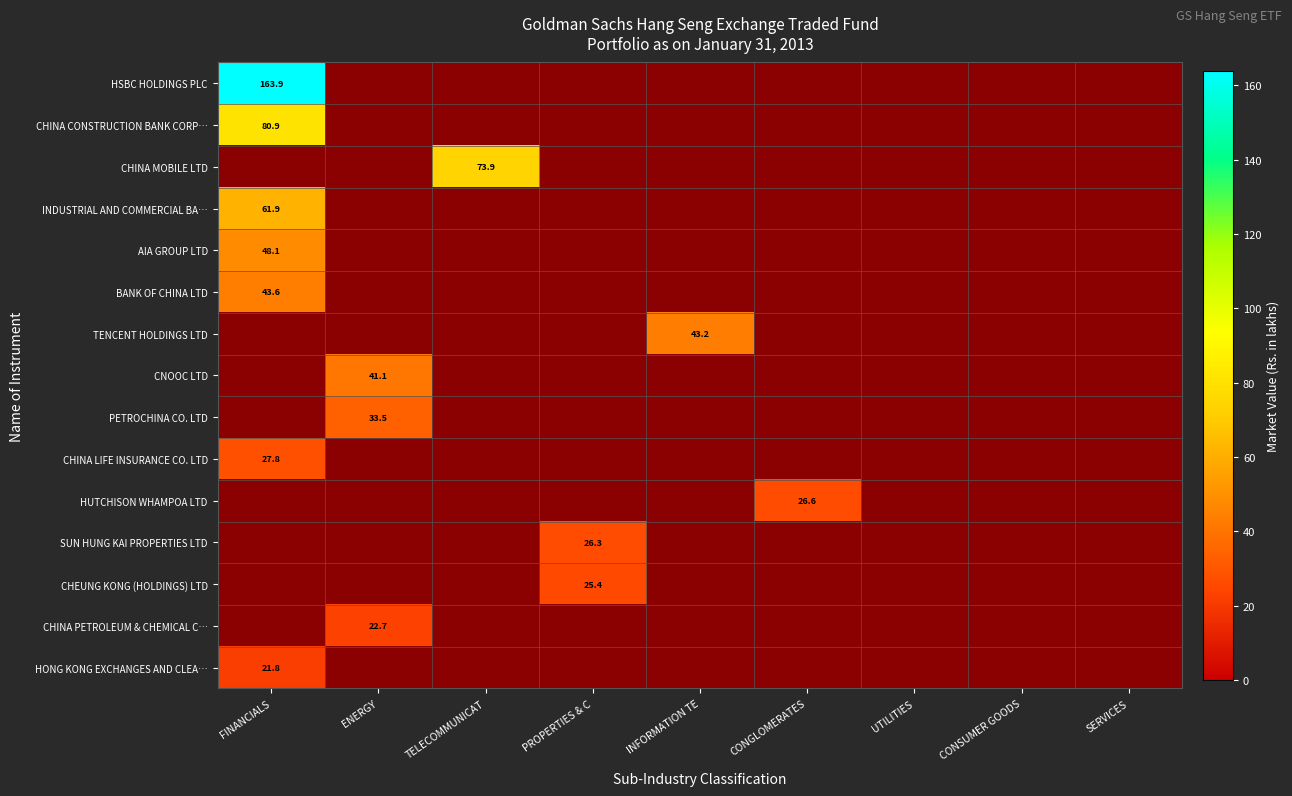

Which series has the largest range (max minus min)?

HSBC HOLDINGS PLC